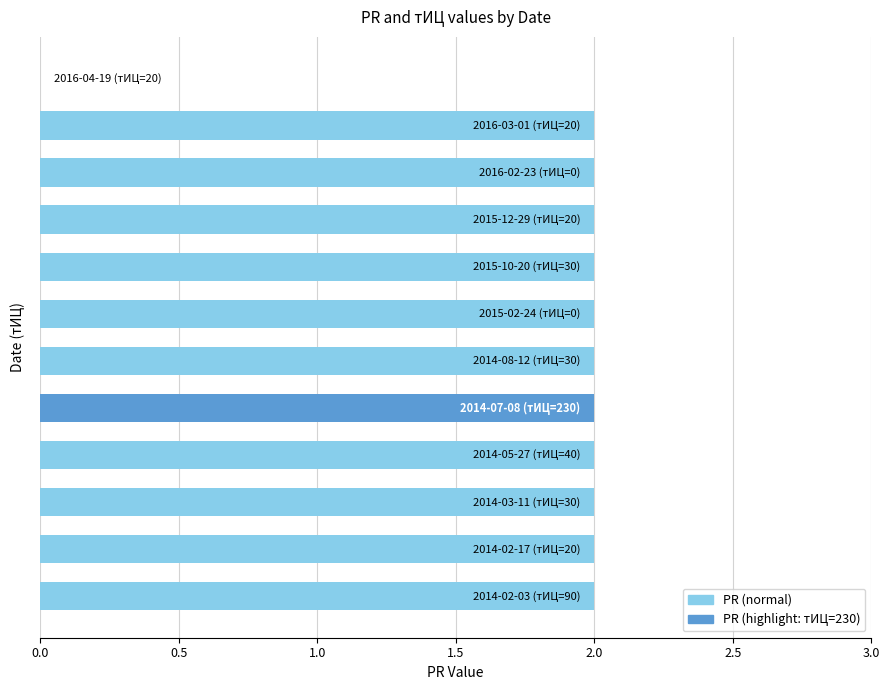

What is the sum of all values?

22